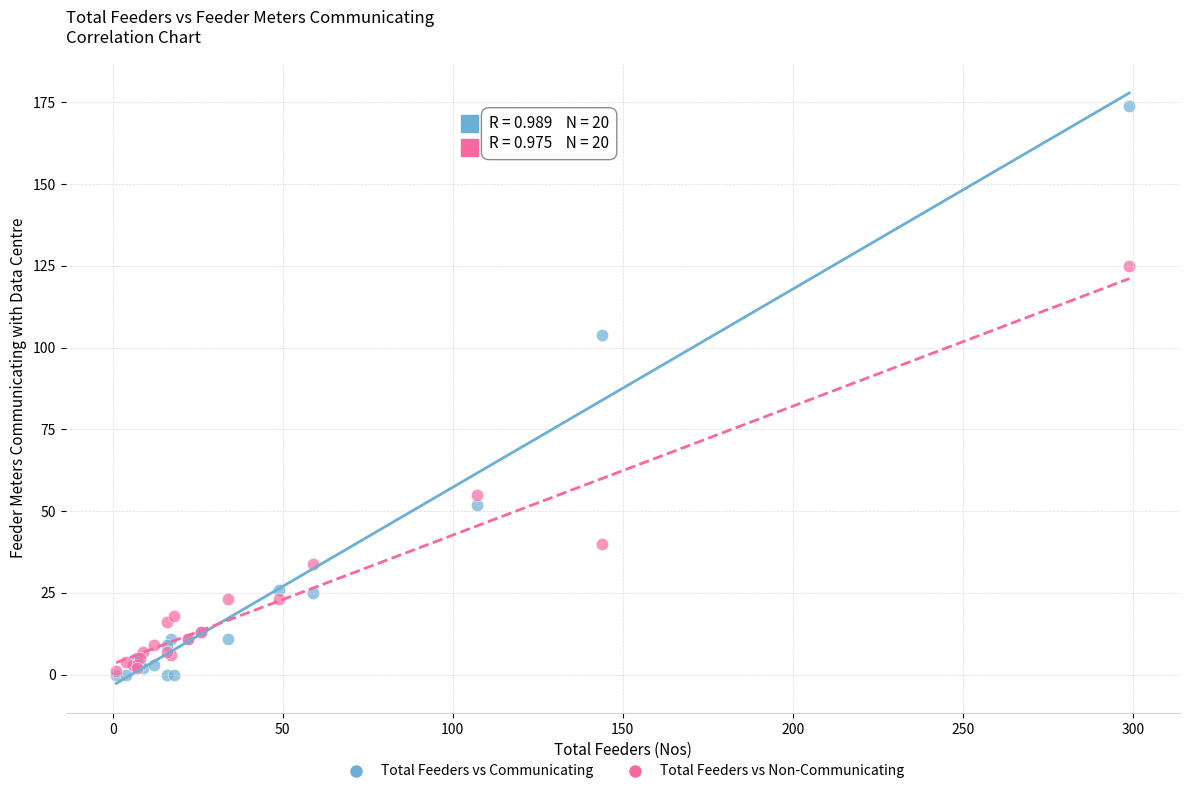

In the Total Feeders vs Communicating series, what Y value is closest to 87?

104